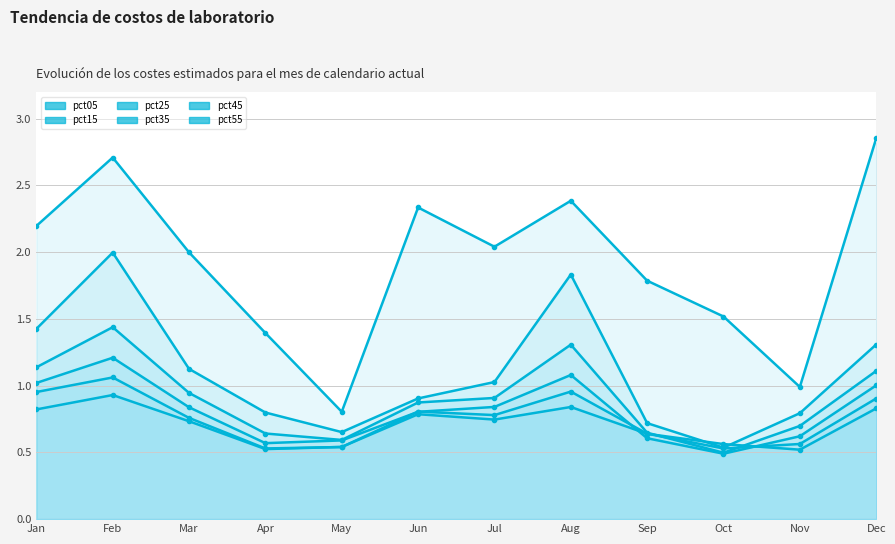

What is the spread (max minus min) of values at Sep?

1.2